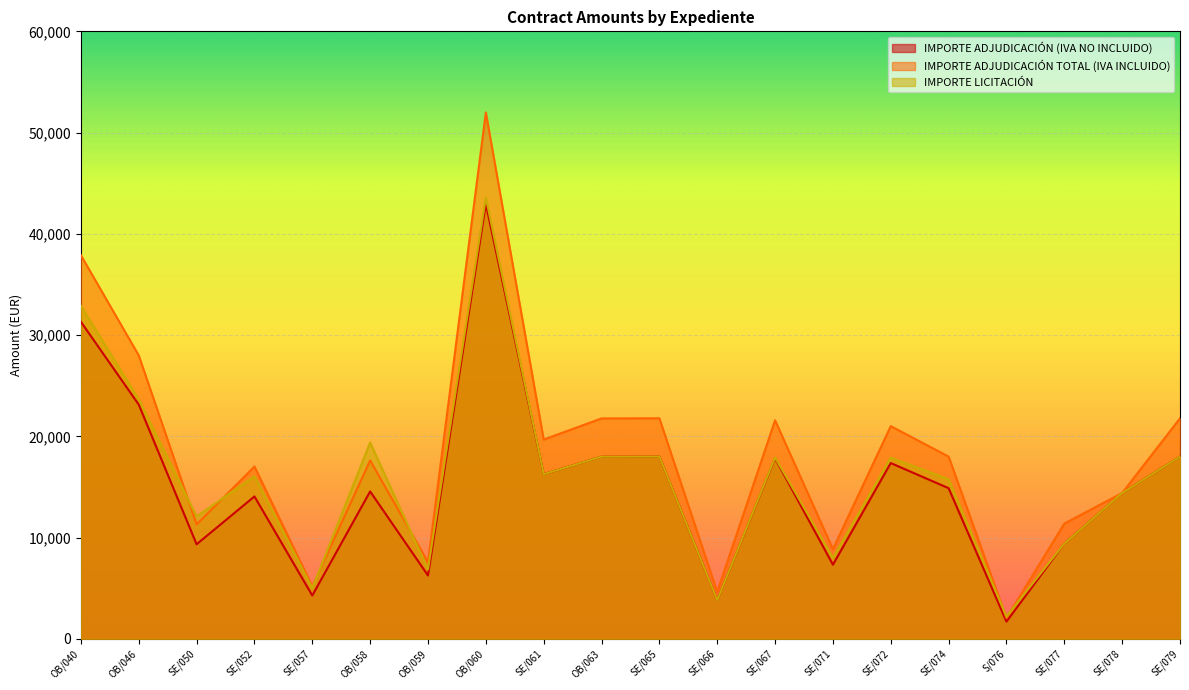

Between OB/059 and SE/061, which is larger?

SE/061